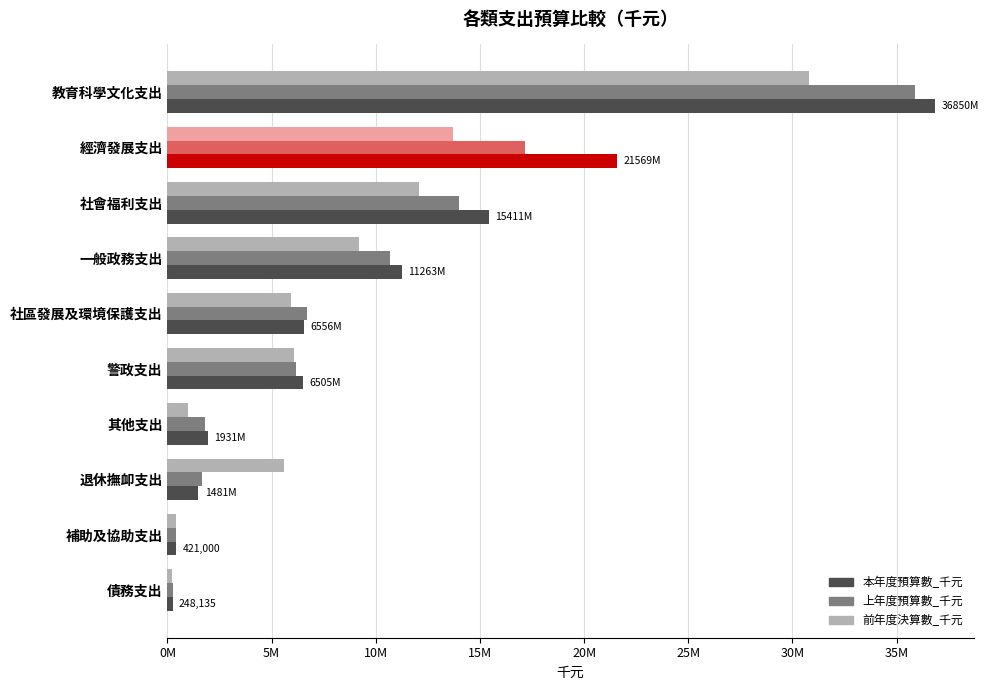

What are all the series names shown in the legend?

本年度預算數_千元, 上年度預算數_千元, 前年度決算數_千元